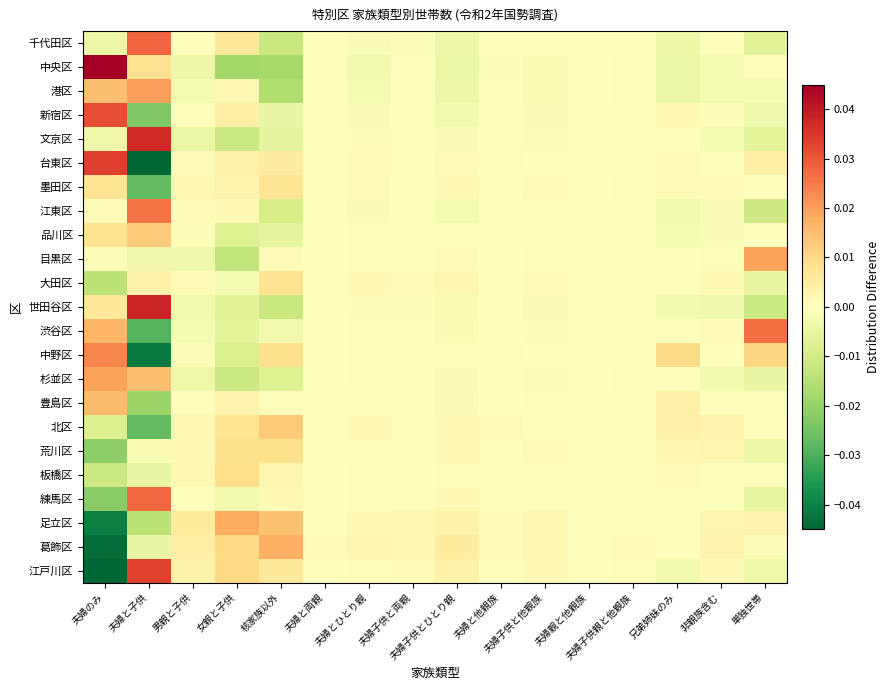

Which label corresponds to the smallest value in the chart?

夫婦のみ